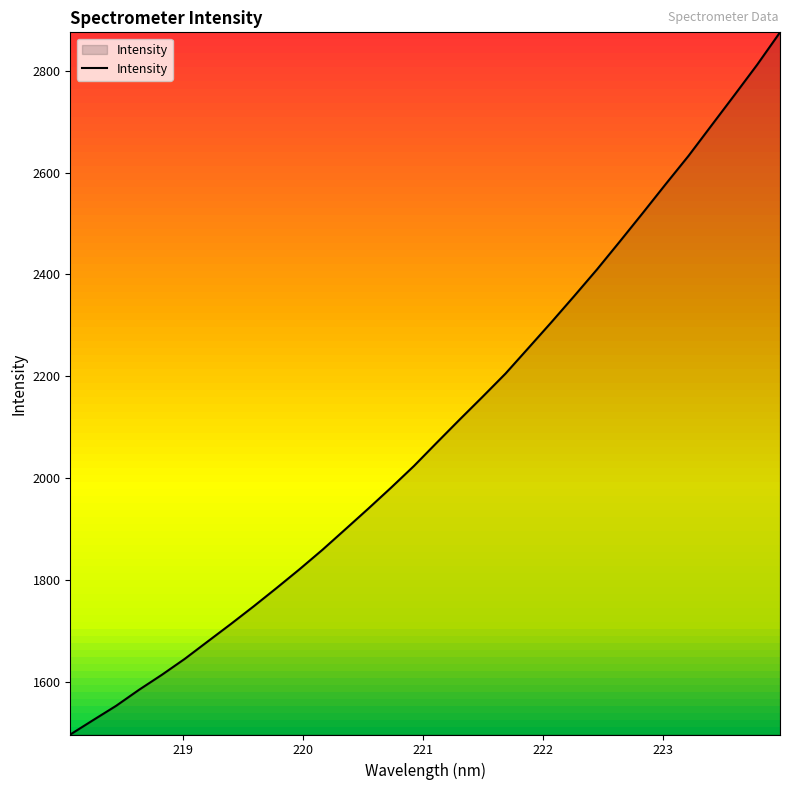

What is the maximum value shown in the chart?

2875.6